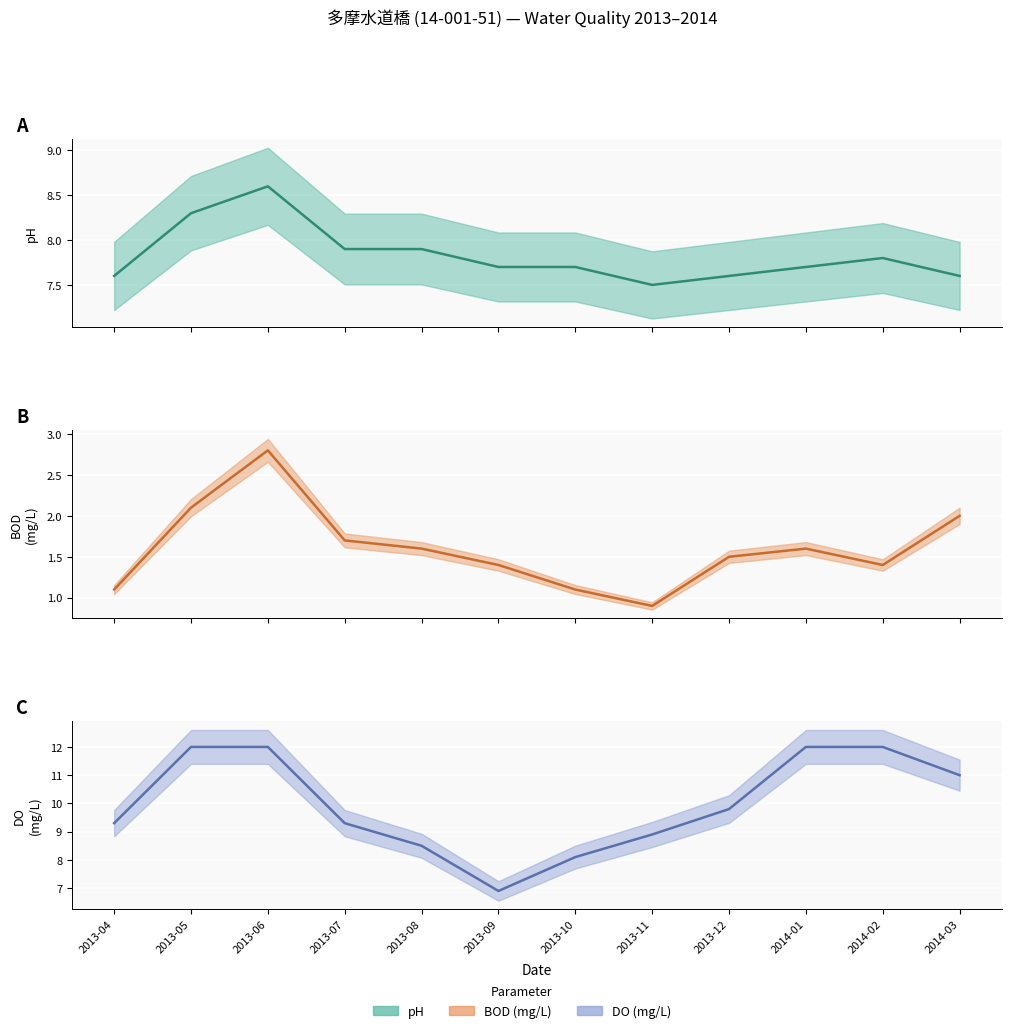

What is the difference between the maximum and minimum values in the DO central series?

5.1